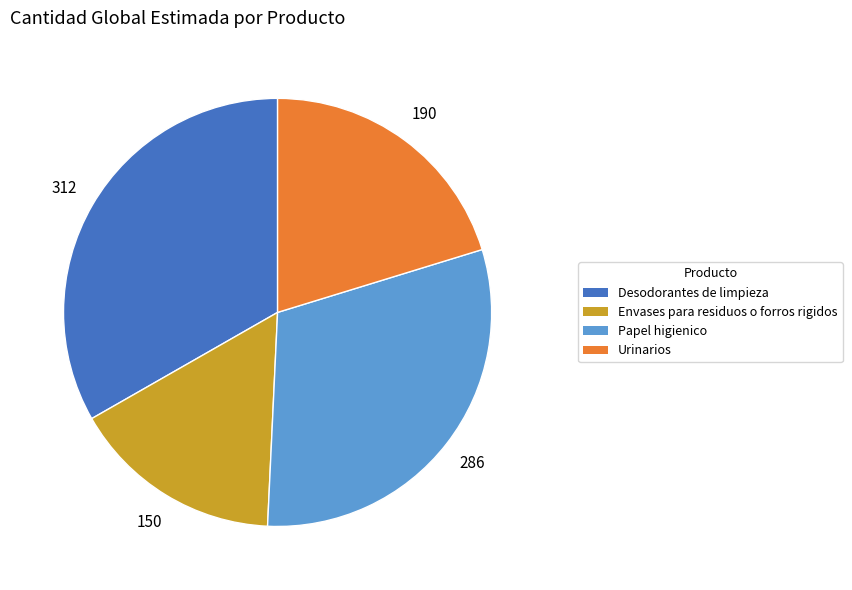

Does Papel higienico account for over 50% of the chart?

No